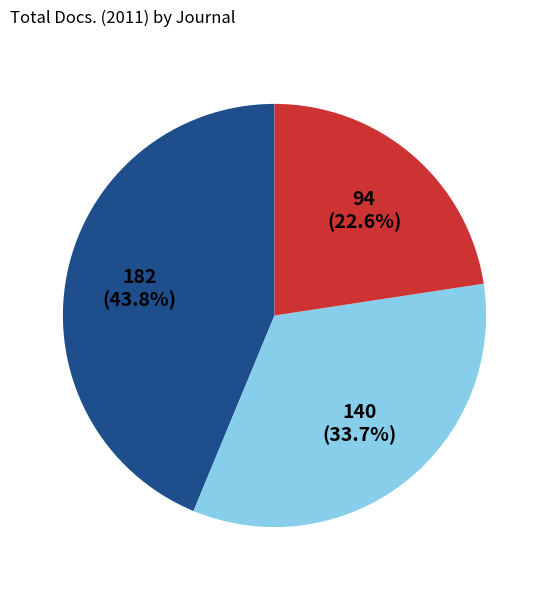

To the nearest percent, what is the difference between the largest and smallest slice percentages?

21%